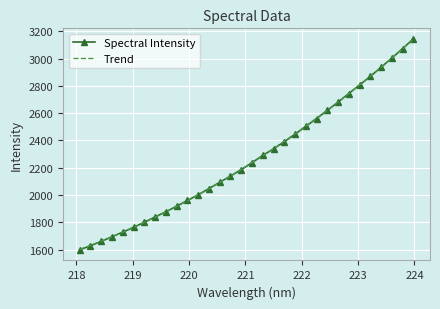

What position from the right is 218.442?

30